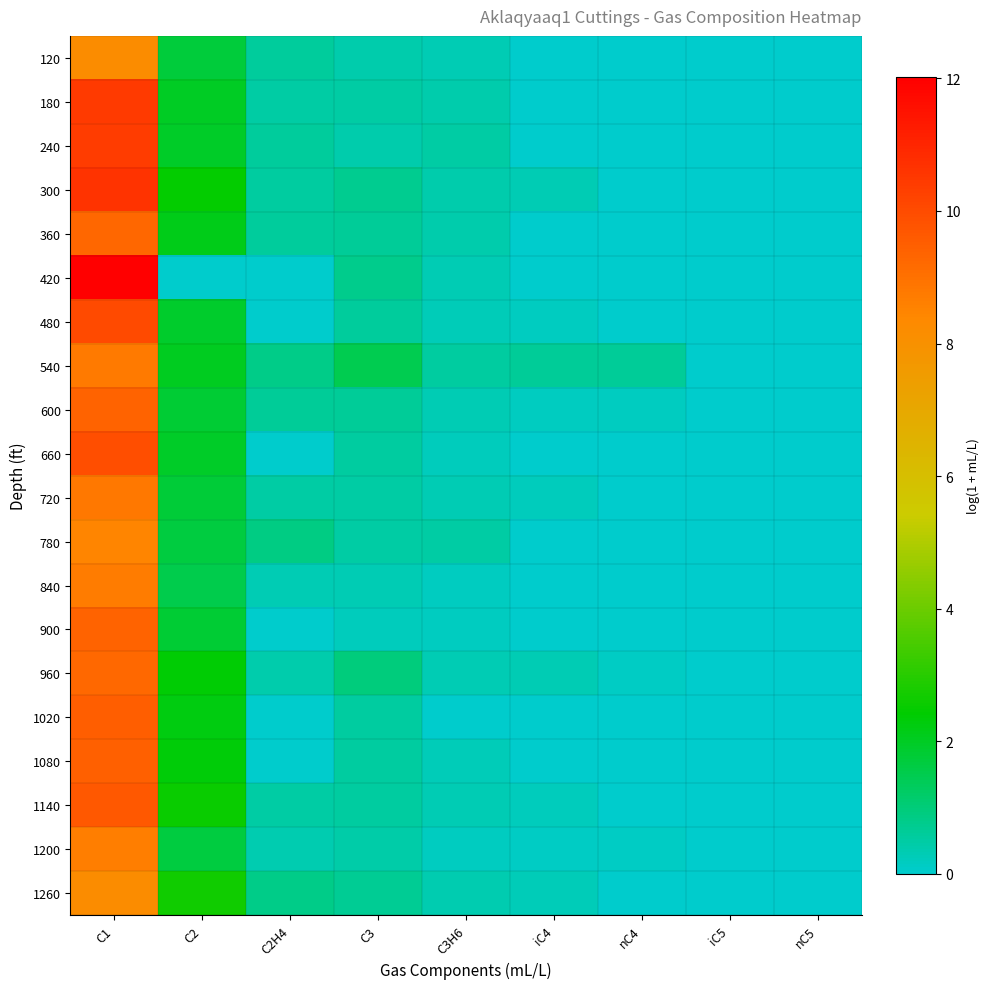

List the series in order of their peak value, lowest first.

120, 1260, 780, 1200, 840, 540, 720, 960, 360, 600, 900, 1080, 1020, 1140, 660, 480, 240, 180, 300, 420